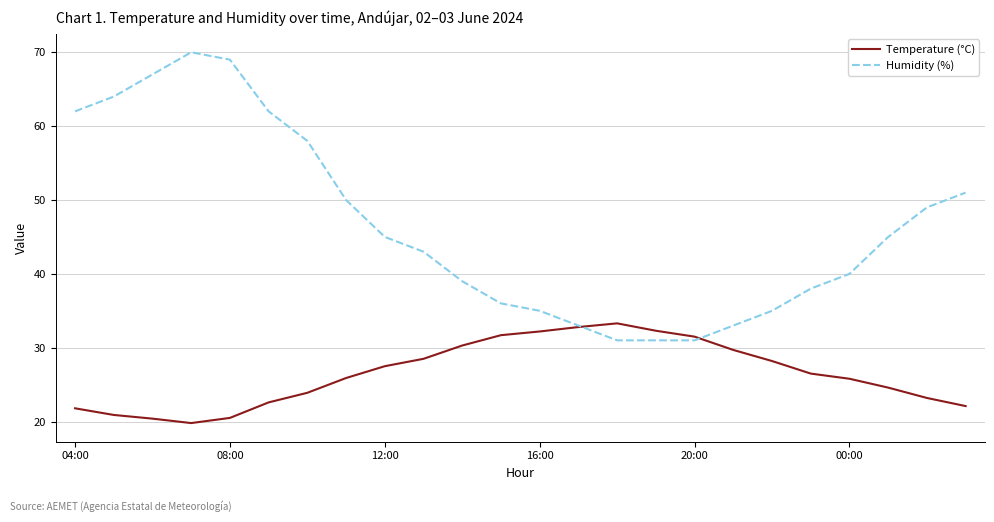

What is the average value of the Temperature (°C) series?

26.5